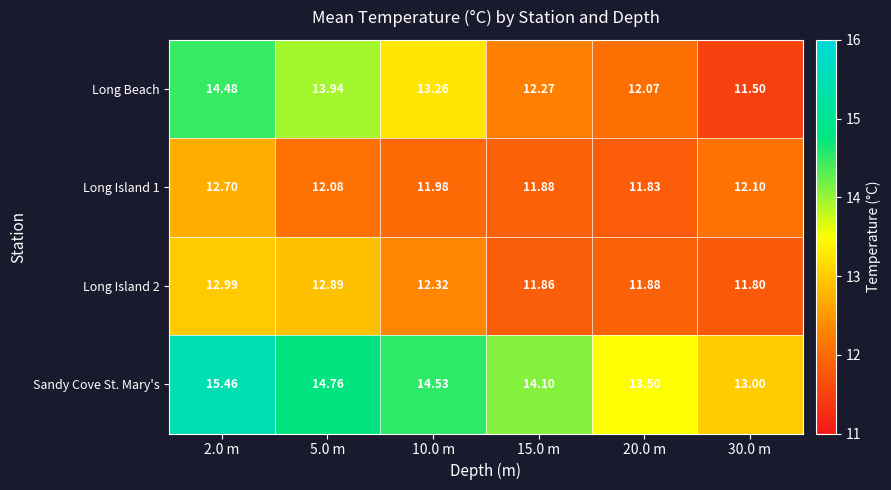

Between 5.0 m and 15.0 m, which series saw the biggest shift?

Long Beach